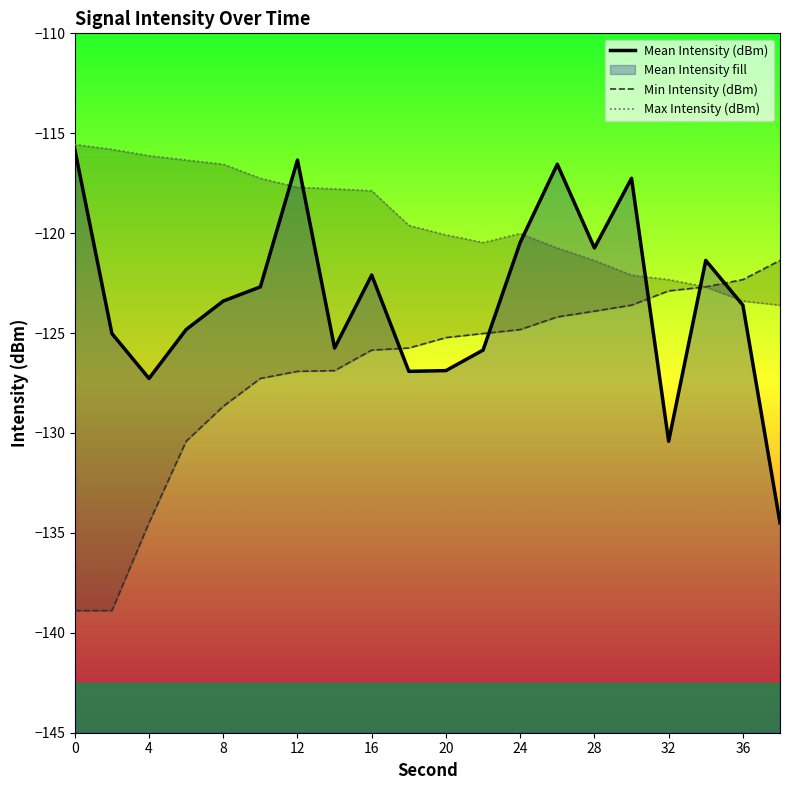

How many data points in Max Intensity (dBm) are above -119?

9